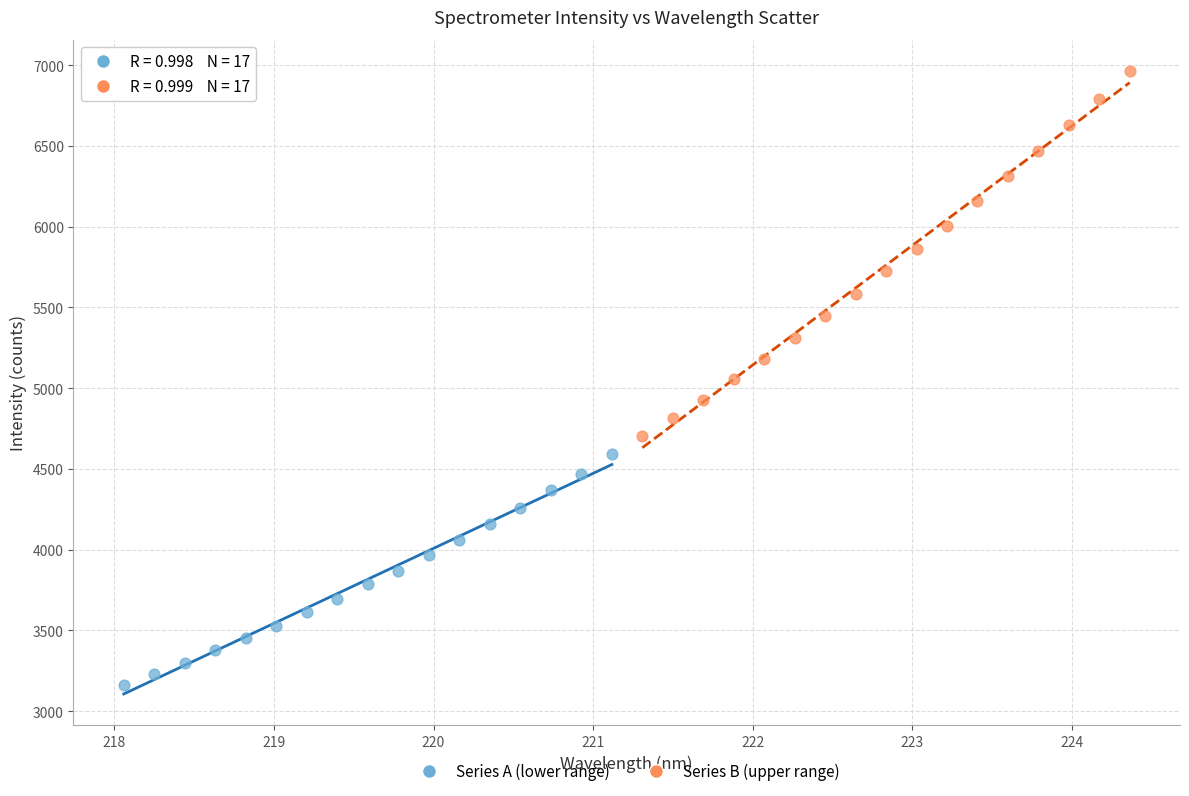

Which series reaches the maximum Y coordinate?

Series B (upper range)